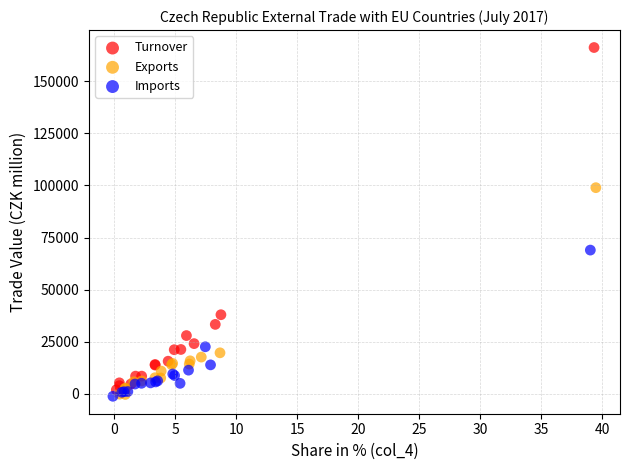

What are all the series names shown in the legend?

Turnover, Exports, Imports